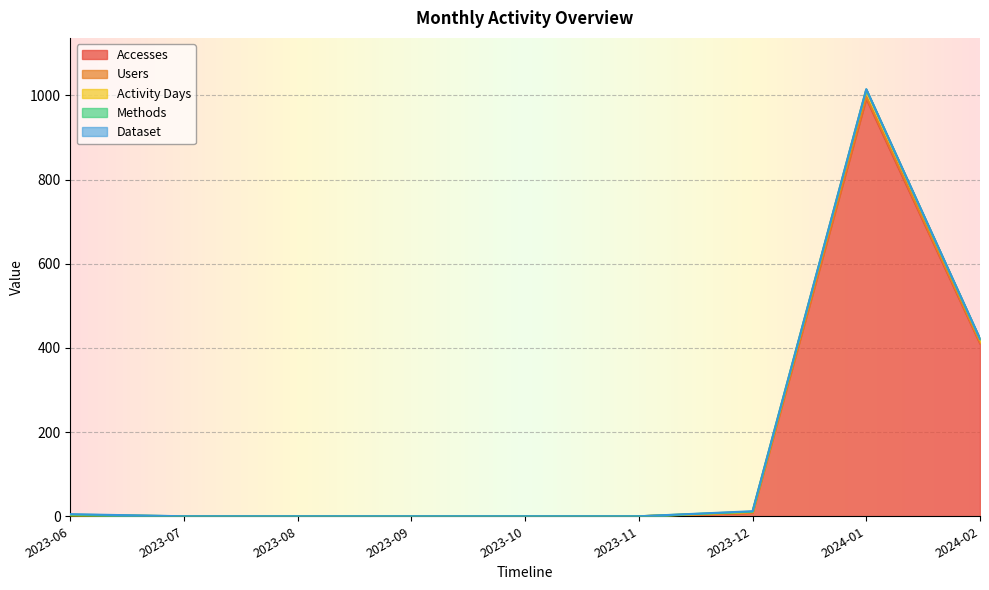

Is the value of Dataset at 2023-07 greater than the value of Methods at 2024-02?

No